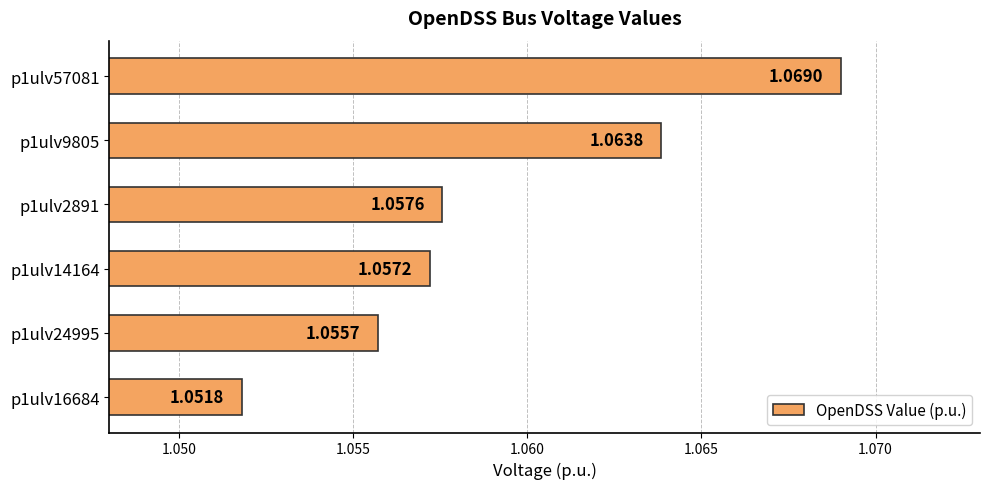

Which has a higher value, p1ulv16684 or p1ulv2891?

p1ulv2891